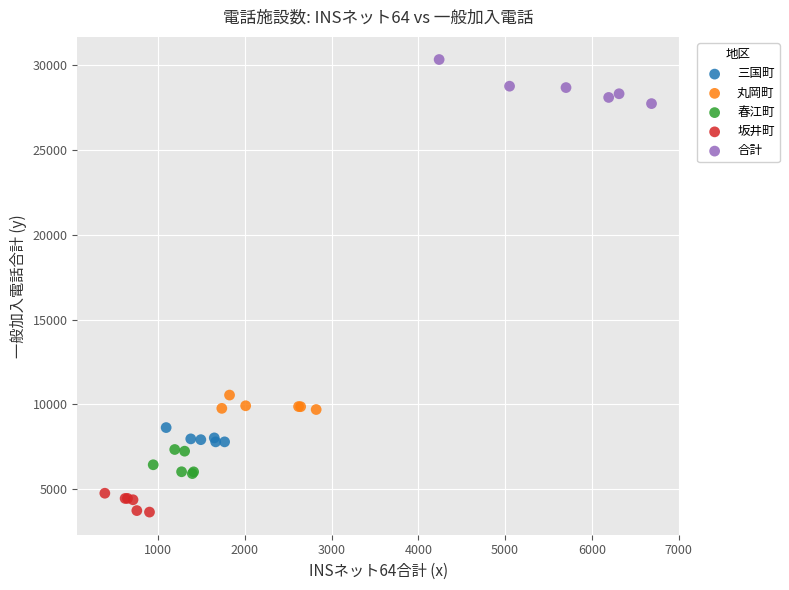

Which series contains the highest Y value?

合計